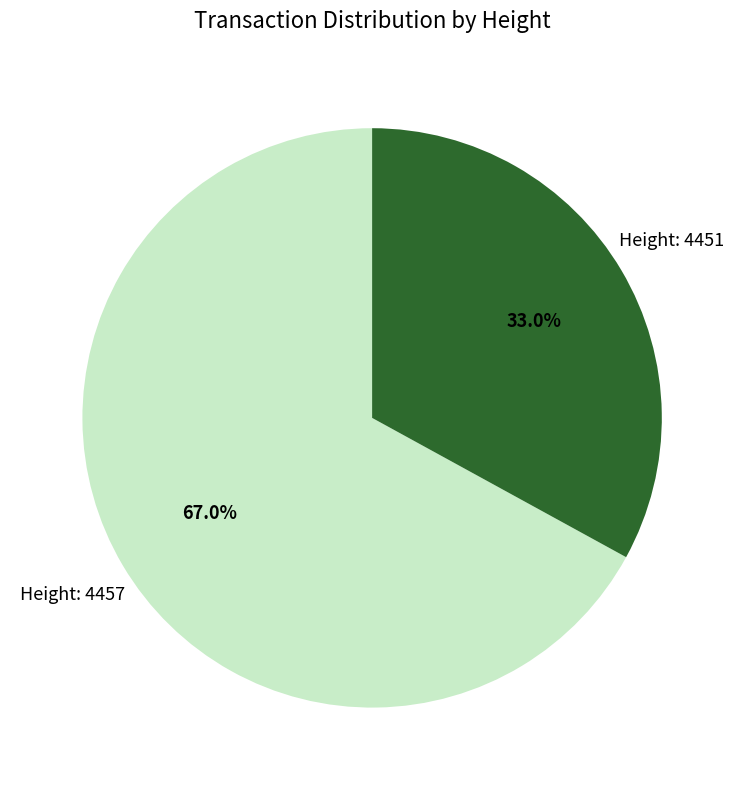

To the nearest percent, what is the average slice percentage?

50%